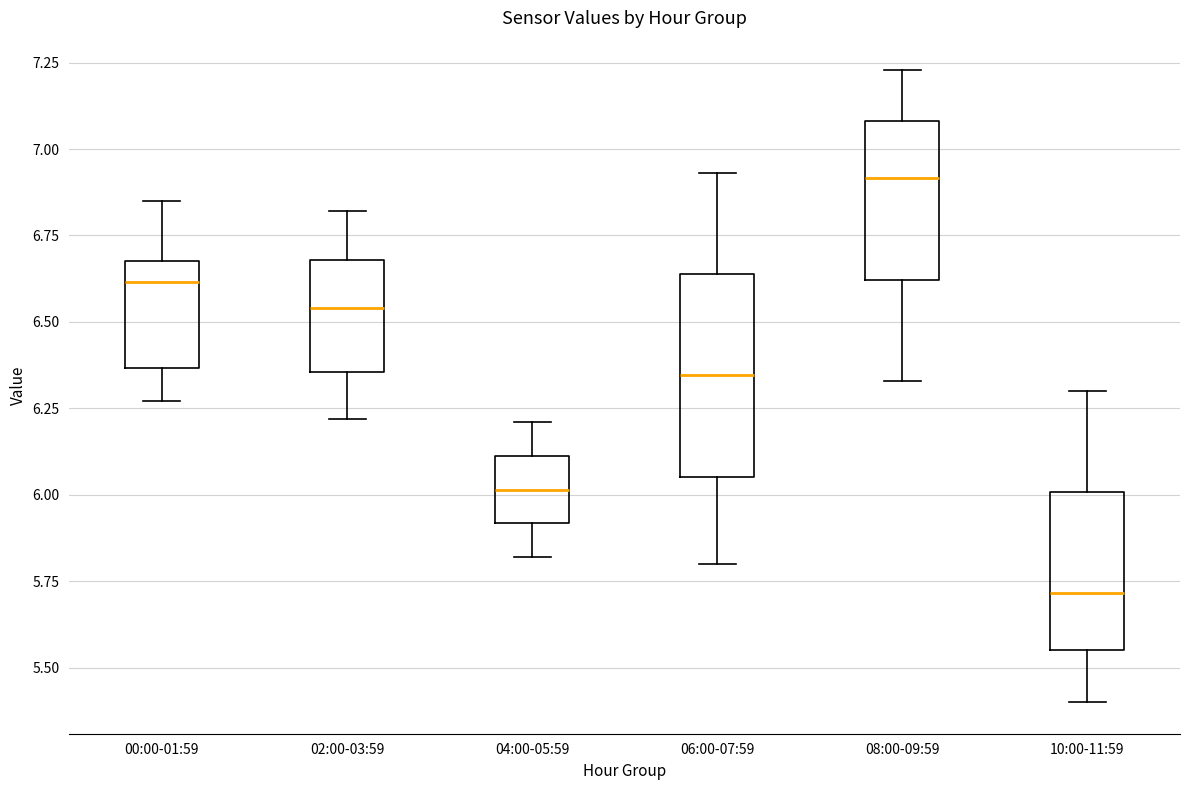

Where does the lower whisker of the box for 04:00-05:59 end on the y-axis? The values are not printed on the chart, so give them approximately, as read against the axis.

5.80